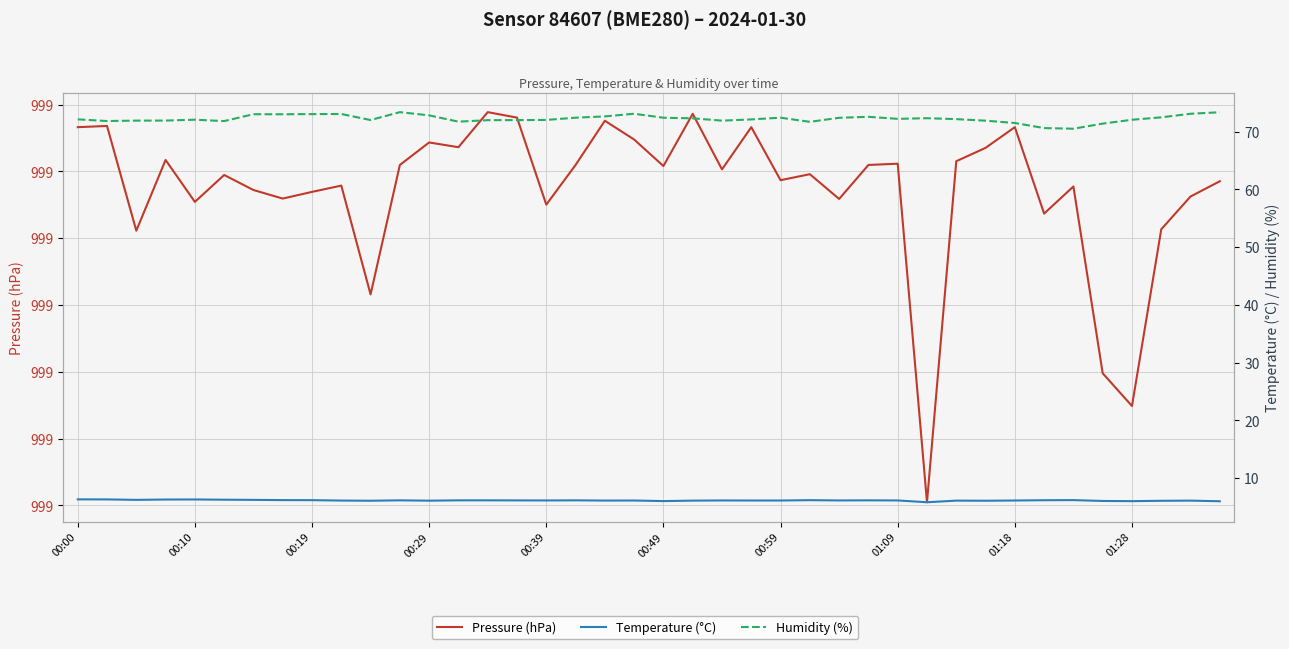

What are all the series names shown in the legend?

Pressure (hPa), Temperature (°C), Humidity (%)